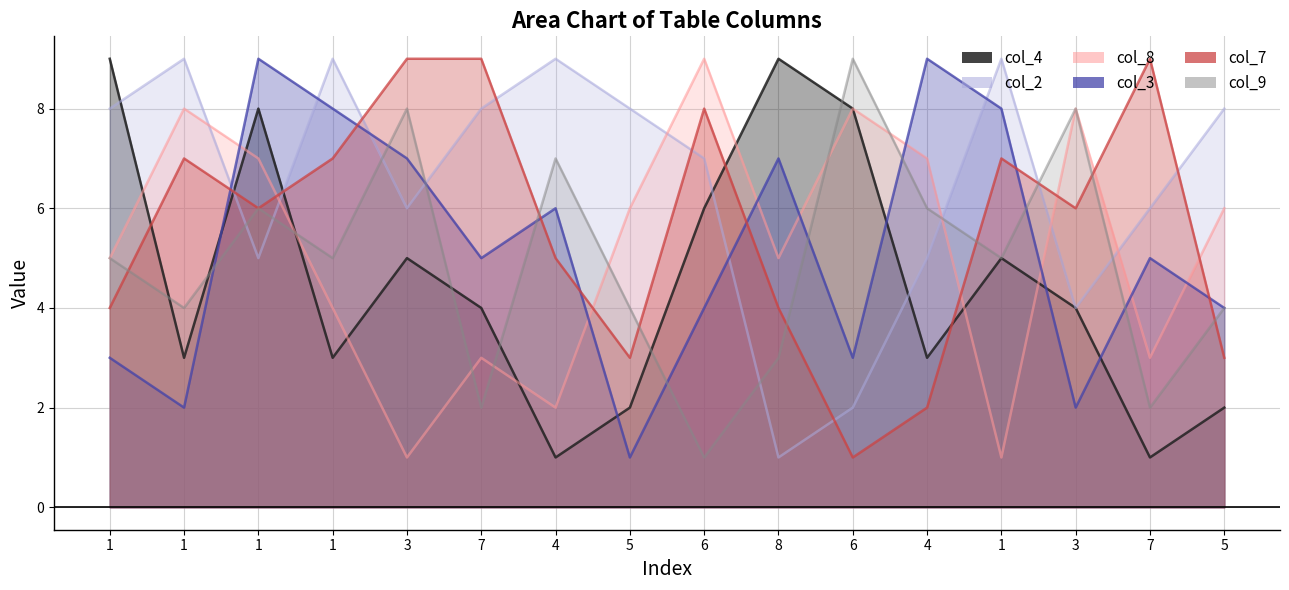

How many lines are shown in the chart?

6